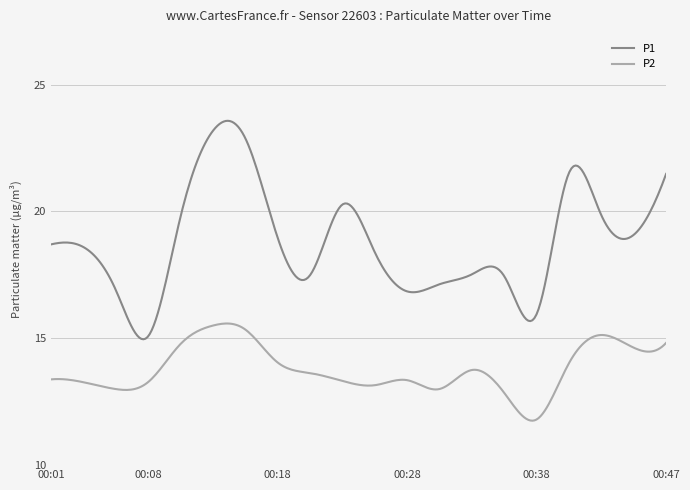

List the series in order of their overall mean, highest first.

P1, P2